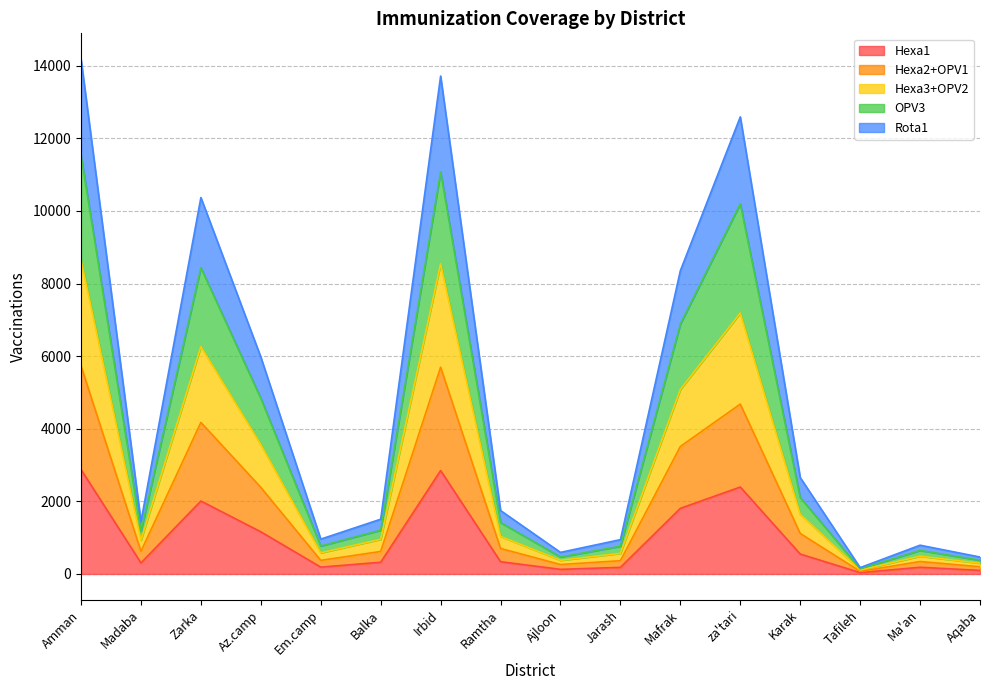

How many data points does each series have?

16